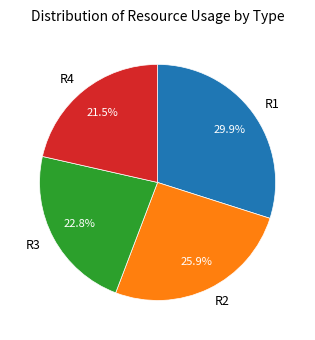

What is the ratio of the value at R3 to the value at R2?

0.9